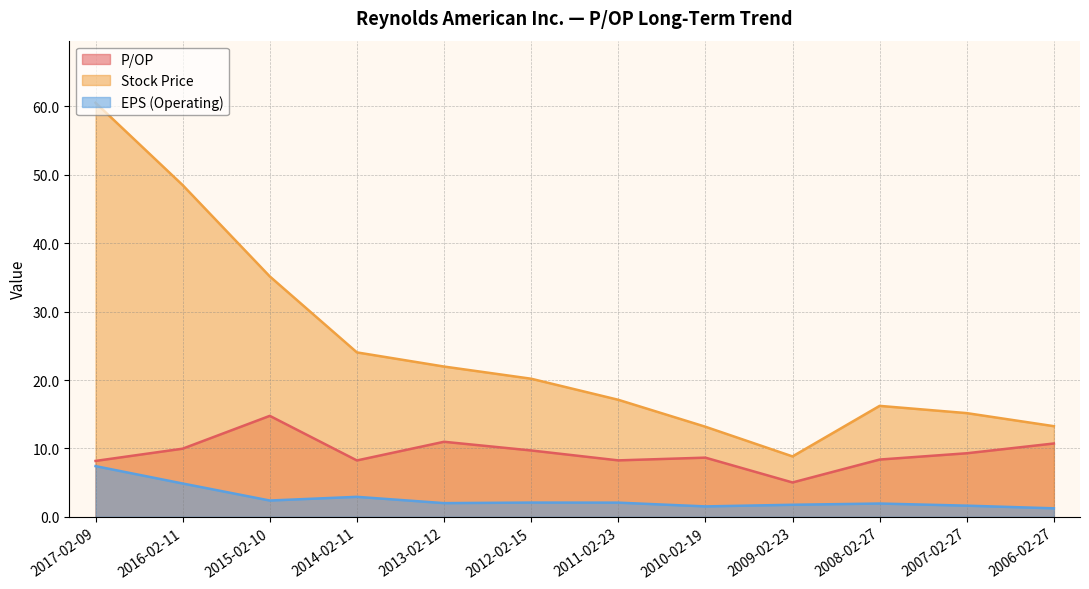

Is it true that EPS (Operating) equals 1.8 at 2009-02-23?

True